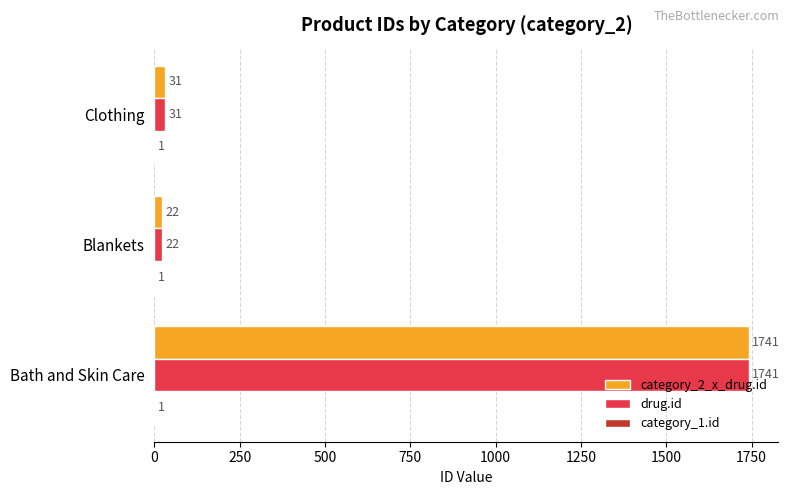

The value of drug.id at Bath and Skin Care is 1741. True or false?

True